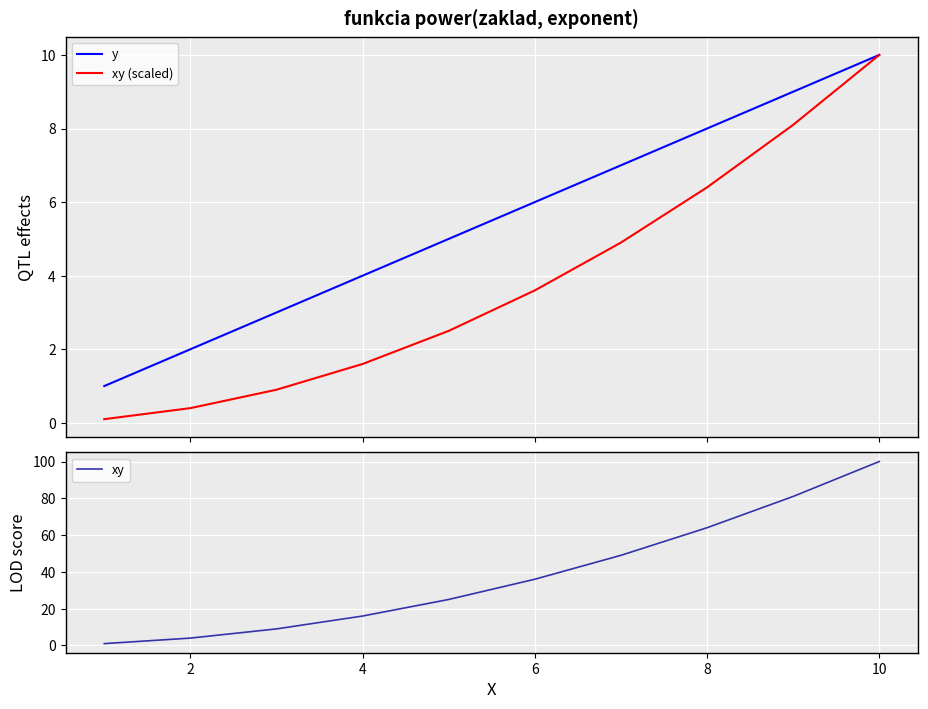

What is the value of the y point at the 4th from the left?

4.0